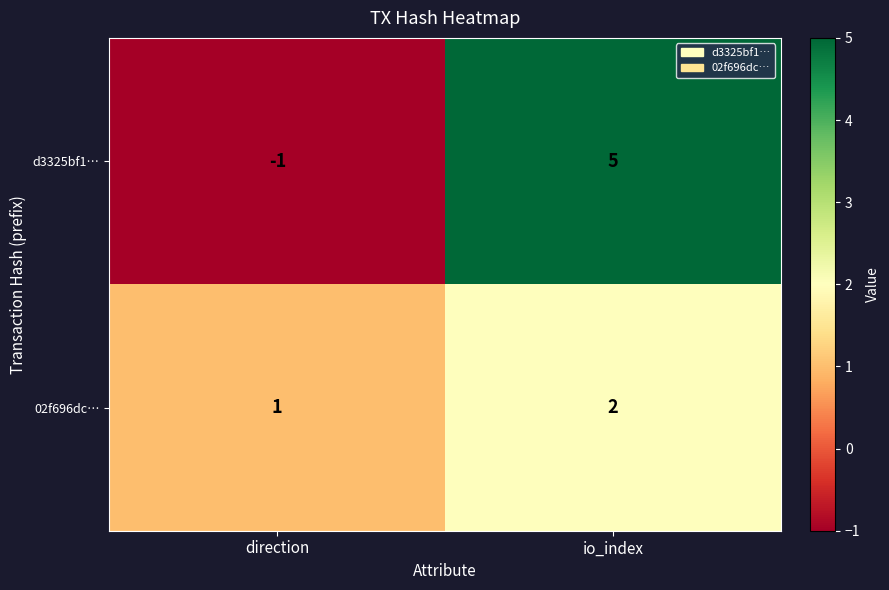

Rank the series by their average value, from lowest to highest.

02f696dc…, d3325bf1…